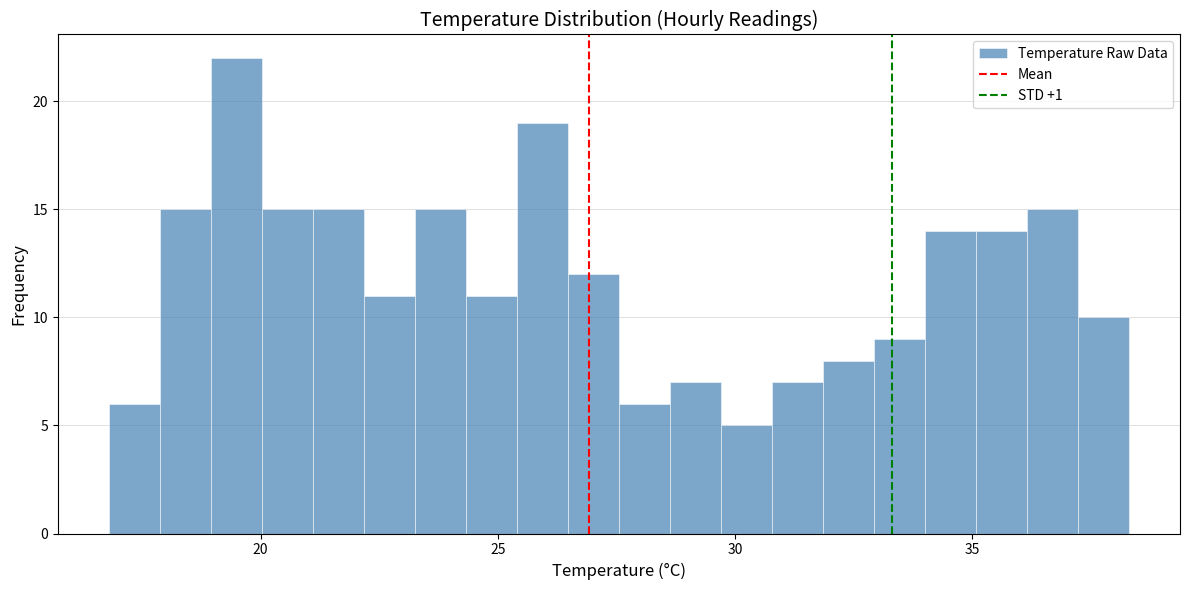

Read against the x-axis, roughly where is the centre of the tallest bar?

19.5